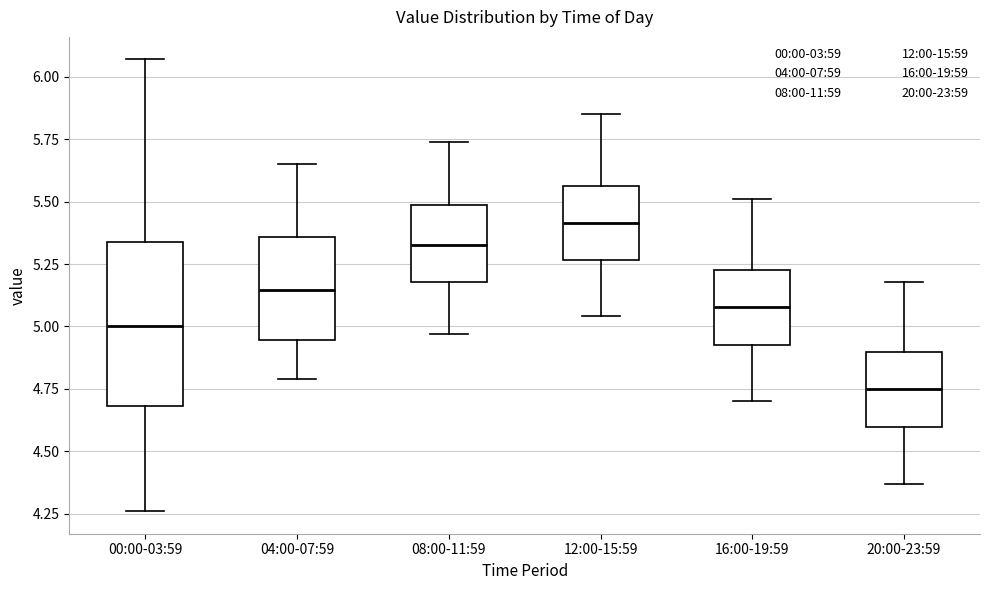

Reading left to right, read every box against the y-axis: the position of its median line, the range the box covers, and the ends of its whiskers. The values are not printed on the chart, so give them approximately, as read against the axis.

00:00-03:59: median 5.00, box 4.70 to 5.35, whiskers 4.25 to 6.05
04:00-07:59: median 5.15, box 4.95 to 5.35, whiskers 4.80 to 5.65
08:00-11:59: median 5.35, box 5.20 to 5.50, whiskers 4.95 to 5.75
12:00-15:59: median 5.40, box 5.25 to 5.55, whiskers 5.05 to 5.85
16:00-19:59: median 5.10, box 4.95 to 5.25, whiskers 4.70 to 5.50
20:00-23:59: median 4.75, box 4.60 to 4.90, whiskers 4.35 to 5.20